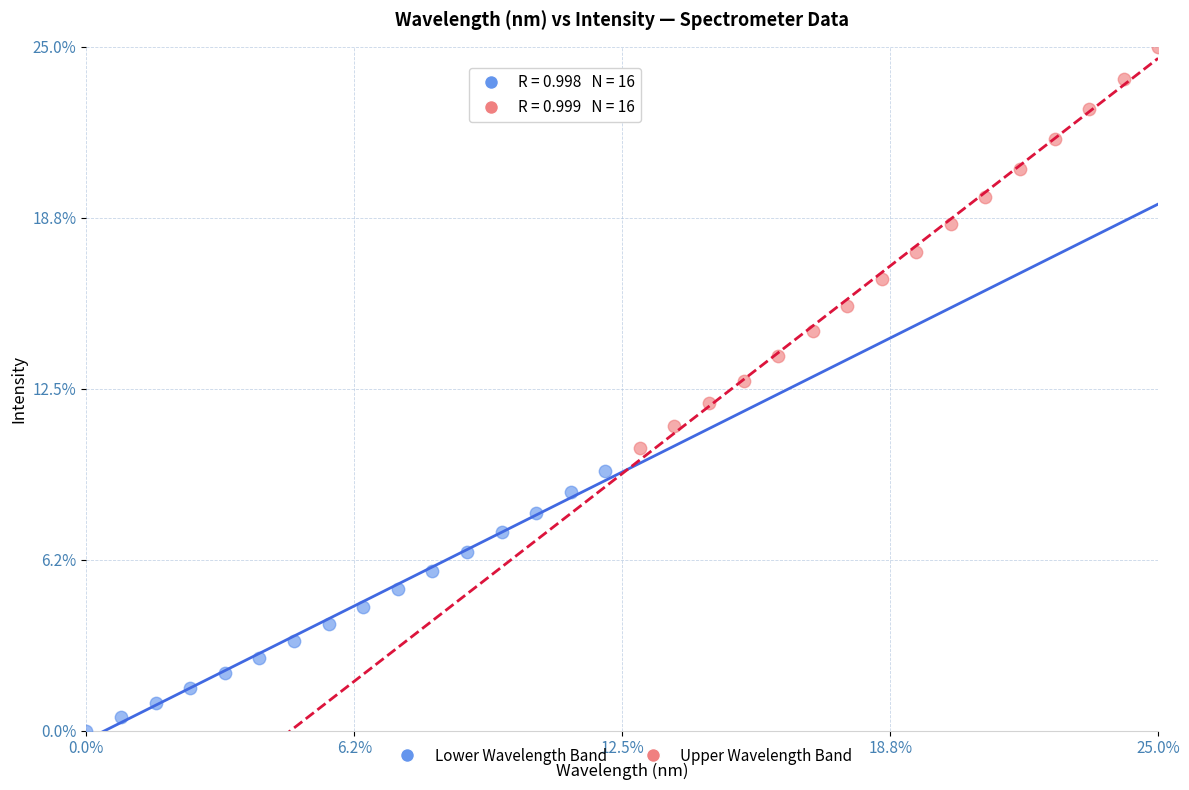

Which series contains the lowest Y value?

Lower Wavelength Band